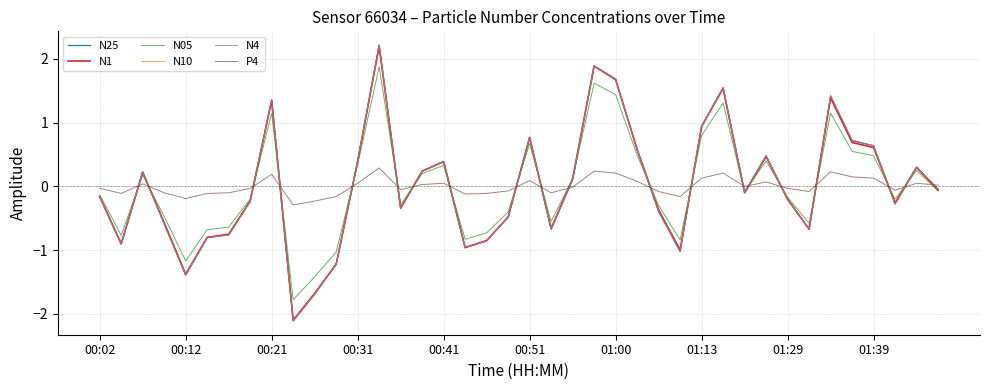

What are all the series names shown in the legend?

N25, N1, N05, N10, N4, P4